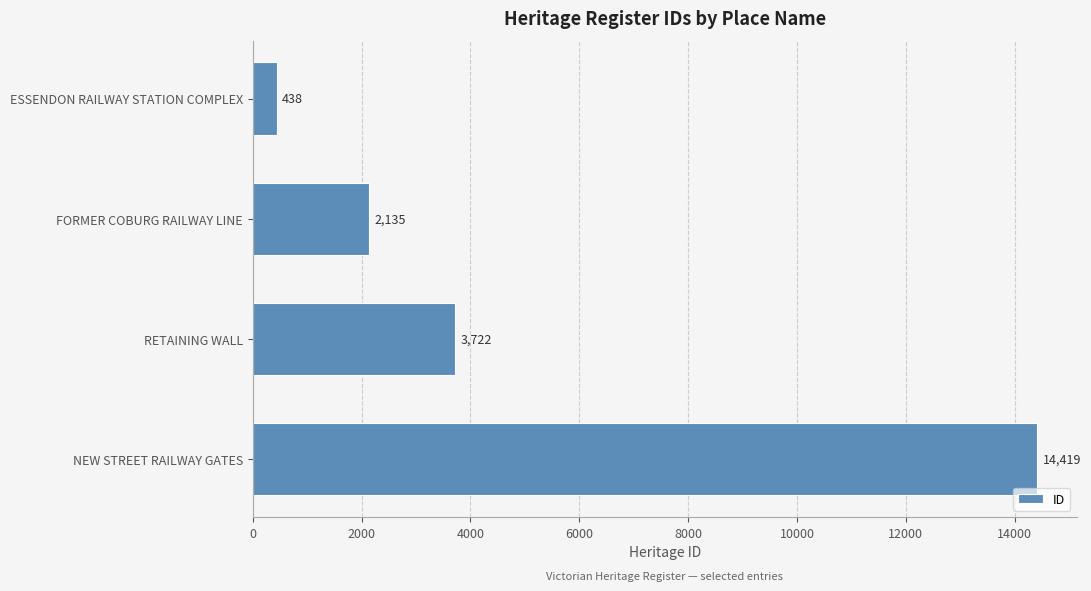

How many data points are less than 3722?

2